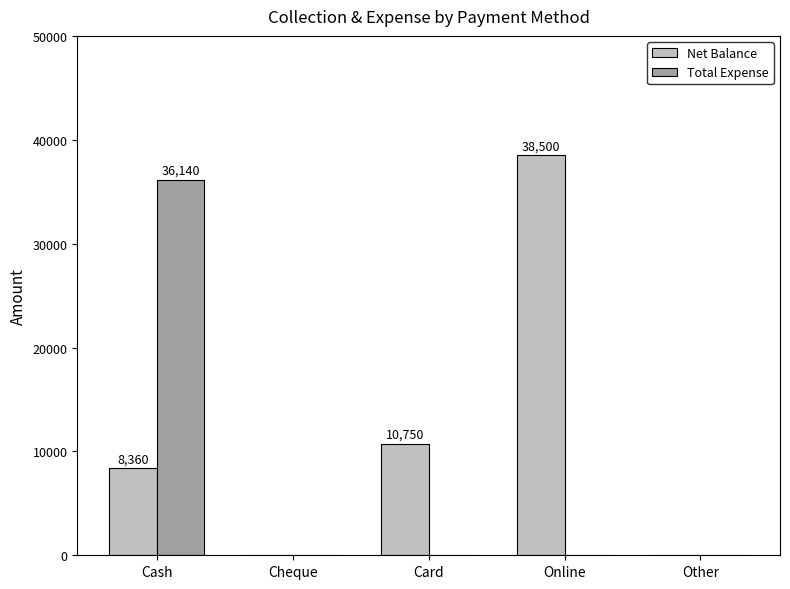

At which category is the sum across all series the highest?

Cash